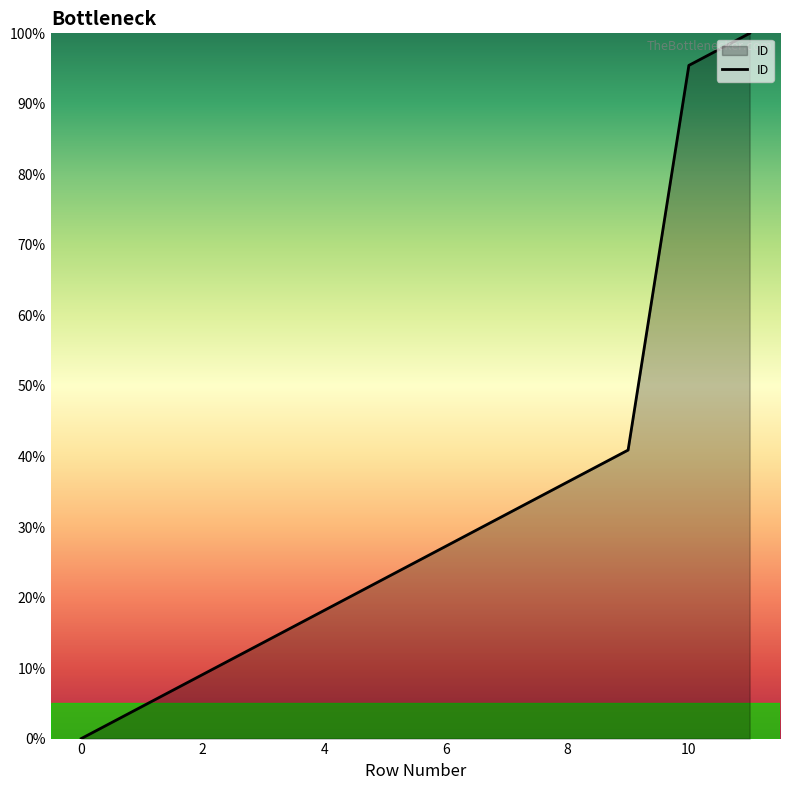

What is the difference between the maximum and minimum values?

100.0